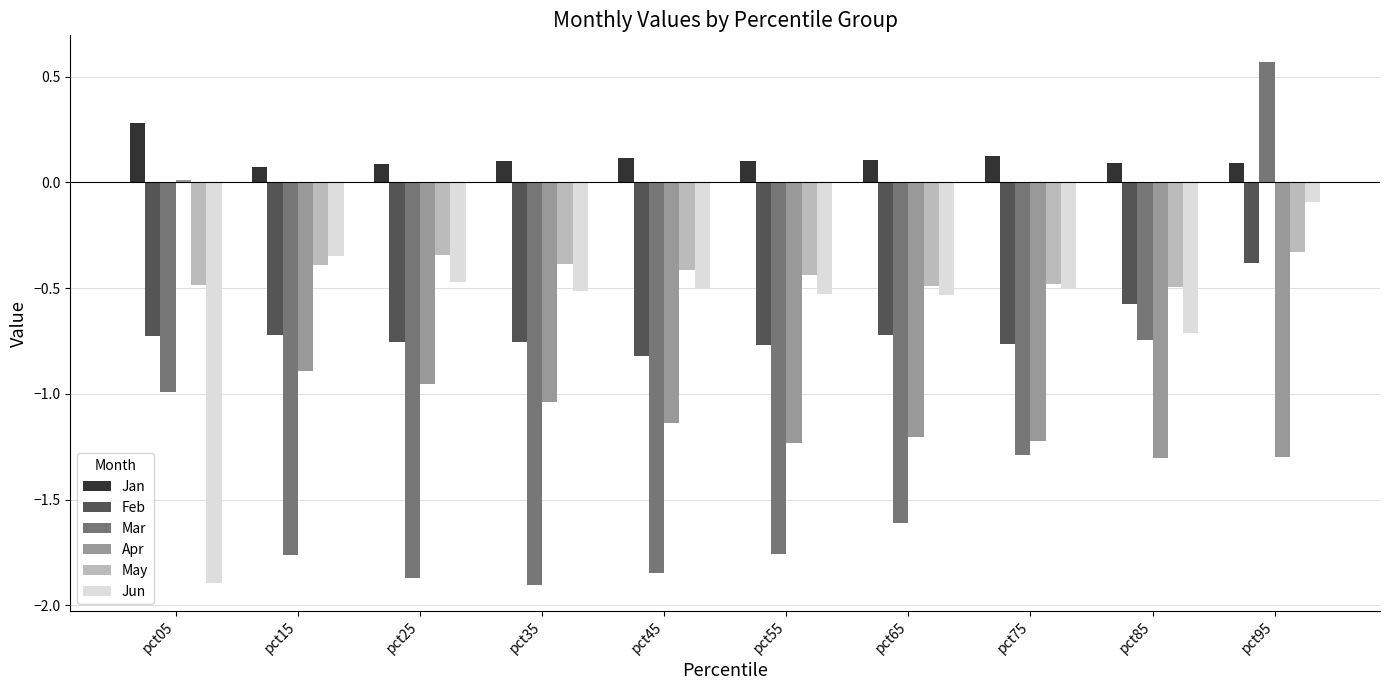

How many groups of bars are there?

10